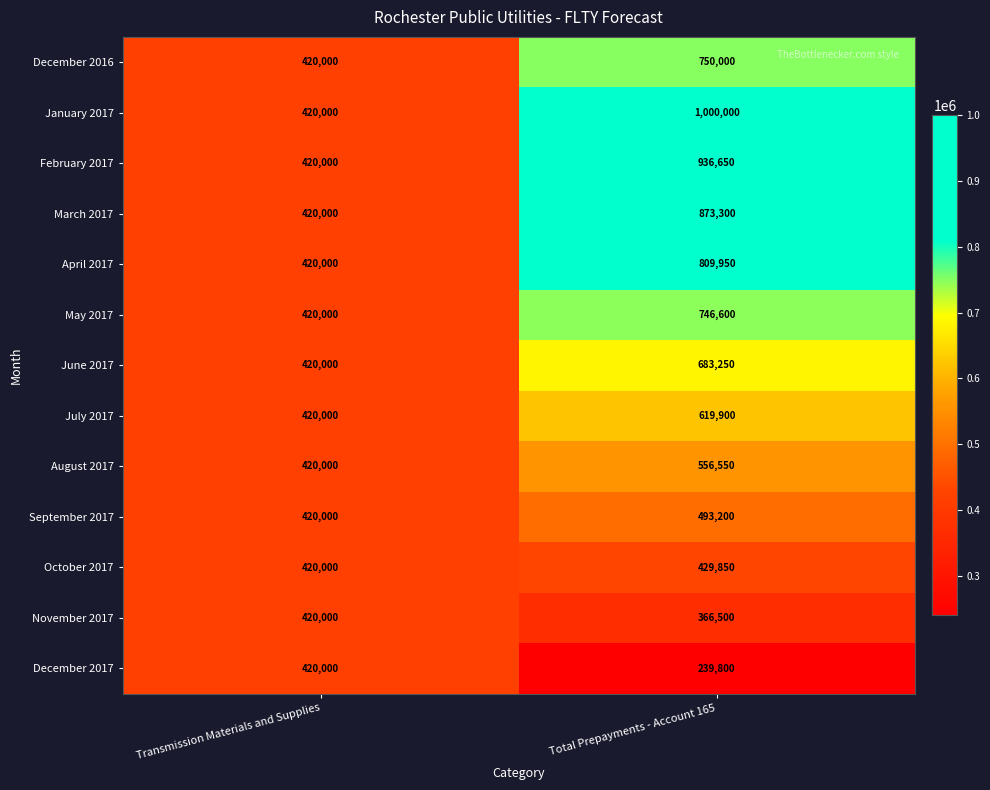

Reading left to right, list all the values displayed in this chart.

December 2016: Transmission Materials and Supplies=420000	Total Prepayments - Account 165=750000
January 2017: Transmission Materials and Supplies=420000	Total Prepayments - Account 165=1000000
February 2017: Transmission Materials and Supplies=420000	Total Prepayments - Account 165=936650
March 2017: Transmission Materials and Supplies=420000	Total Prepayments - Account 165=873300
April 2017: Transmission Materials and Supplies=420000	Total Prepayments - Account 165=809950
May 2017: Transmission Materials and Supplies=420000	Total Prepayments - Account 165=746600
June 2017: Transmission Materials and Supplies=420000	Total Prepayments - Account 165=683250
July 2017: Transmission Materials and Supplies=420000	Total Prepayments - Account 165=619900
August 2017: Transmission Materials and Supplies=420000	Total Prepayments - Account 165=556550
September 2017: Transmission Materials and Supplies=420000	Total Prepayments - Account 165=493200
October 2017: Transmission Materials and Supplies=420000	Total Prepayments - Account 165=429850
November 2017: Transmission Materials and Supplies=420000	Total Prepayments - Account 165=366500
December 2017: Transmission Materials and Supplies=420000	Total Prepayments - Account 165=239800